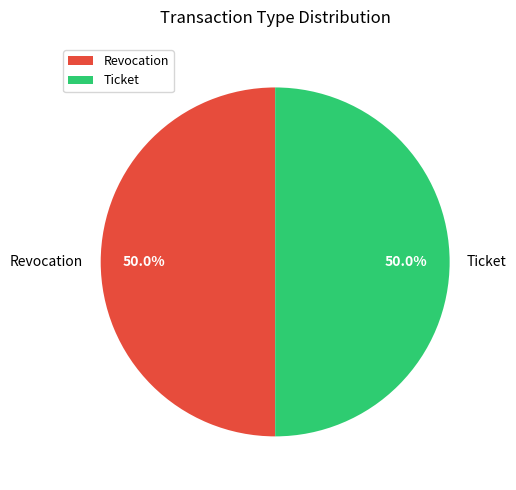

What is the ratio of the value at Ticket to the value at Revocation?

1.0